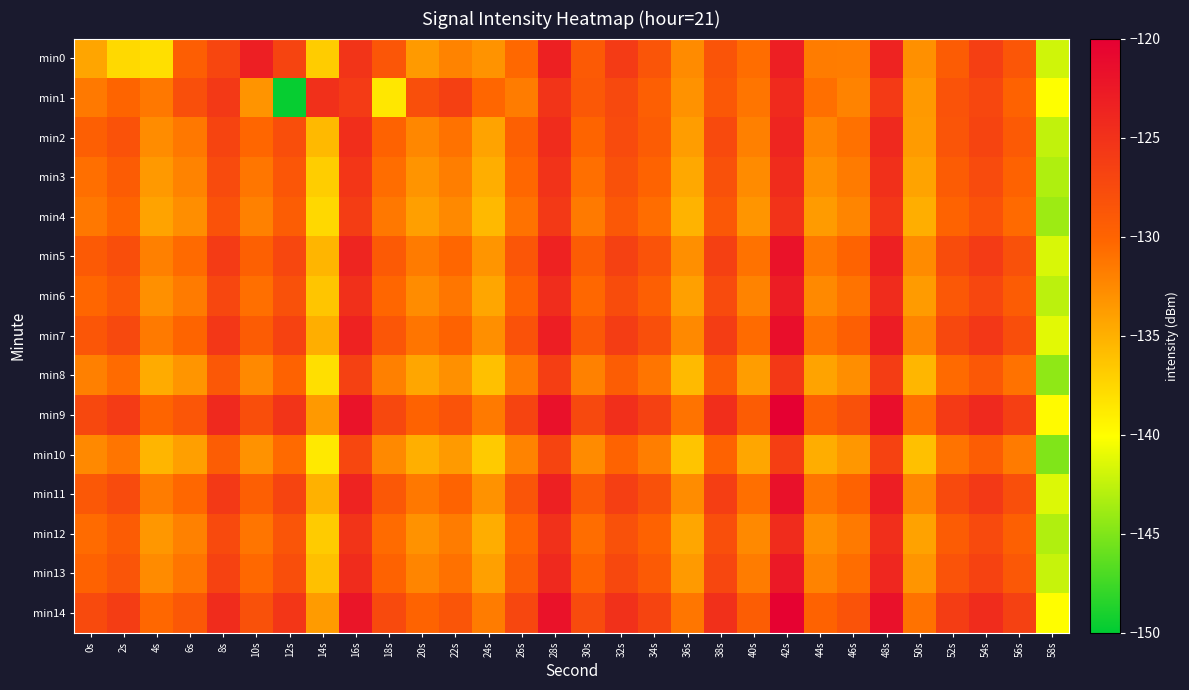

Reading left to right, transcribe all the data shown in this chart.

min0: 0s=-134.3	2s=-137.7	4s=-138.1	6s=-129.5	8s=-127.1	10s=-123.1	12s=-126.8	14s=-136.8	16s=-125.3	18s=-128.7	20s=-133.6	22s=-132.1	24s=-133.1	26s=-130.4	28s=-123.3	30s=-129.1	32s=-126.0	34s=-128.6	36s=-132.6	38s=-128.5	40s=-130.7	42s=-123.1	44s=-131.7	46s=-131.8	48s=-123.6	50s=-133.0	52s=-129.2	54s=-126.4	56s=-128.7	58s=-141.9
min1: 0s=-131.5	2s=-130.1	4s=-131.4	6s=-128.0	8s=-125.7	10s=-133.2	12s=-149.7	14s=-124.9	16s=-126.0	18s=-138.6	20s=-128.0	22s=-126.5	24s=-130.2	26s=-131.7	28s=-125.3	30s=-128.9	32s=-127.4	34s=-129.6	36s=-133.1	38s=-128.8	40s=-131.2	42s=-124.3	44s=-130.8	46s=-132.1	48s=-125.9	50s=-133.5	52s=-128.4	54s=-127.2	56s=-129.9	58s=-140.1
min2: 0s=-129.5	2s=-128.3	4s=-132.7	6s=-131.4	8s=-126.8	10s=-130.2	12s=-127.9	14s=-135.6	16s=-124.7	18s=-129.8	20s=-132.4	22s=-131.0	24s=-134.2	26s=-129.7	28s=-124.5	30s=-130.1	32s=-127.6	34s=-129.3	36s=-133.8	38s=-127.5	40s=-131.9	42s=-123.8	44s=-132.3	46s=-130.9	48s=-124.2	50s=-133.7	52s=-128.6	54s=-126.9	56s=-129.1	58s=-142.5
min3: 0s=-130.8	2s=-129.2	4s=-133.5	6s=-132.1	8s=-127.6	10s=-131.3	12s=-128.7	14s=-136.9	16s=-125.4	18s=-130.7	20s=-133.2	22s=-131.8	24s=-134.9	26s=-130.3	28s=-125.1	30s=-130.8	32s=-128.2	34s=-130.0	36s=-134.5	38s=-128.1	40s=-132.6	42s=-124.5	44s=-133.0	46s=-131.6	48s=-124.9	50s=-134.2	52s=-129.3	54s=-127.6	56s=-129.8	58s=-143.2
min4: 0s=-131.4	2s=-130.1	4s=-134.2	6s=-132.8	8s=-128.3	10s=-132.0	12s=-129.4	14s=-137.6	16s=-126.1	18s=-131.4	20s=-133.9	22s=-132.5	24s=-135.6	26s=-131.0	28s=-125.8	30s=-131.5	32s=-128.9	34s=-130.7	36s=-135.2	38s=-128.8	40s=-133.3	42s=-125.2	44s=-133.7	46s=-132.3	48s=-125.6	50s=-134.9	52s=-130.0	54s=-128.3	56s=-130.5	58s=-143.9
min5: 0s=-129.1	2s=-127.8	4s=-131.9	6s=-130.5	8s=-126.0	10s=-129.7	12s=-127.1	14s=-135.3	16s=-123.8	18s=-129.1	20s=-131.6	22s=-130.2	24s=-133.3	26s=-128.7	28s=-123.5	30s=-129.2	32s=-126.6	34s=-128.4	36s=-132.9	38s=-126.5	40s=-131.0	42s=-121.9	44s=-131.4	46s=-130.0	48s=-123.3	50s=-132.6	52s=-127.7	54s=-126.0	56s=-128.2	58s=-141.6
min6: 0s=-130.2	2s=-128.9	4s=-133.0	6s=-131.6	8s=-127.1	10s=-130.8	12s=-128.2	14s=-136.4	16s=-124.9	18s=-130.2	20s=-132.7	22s=-131.3	24s=-134.4	26s=-129.8	28s=-124.6	30s=-130.3	32s=-127.7	34s=-129.5	36s=-134.0	38s=-127.6	40s=-132.1	42s=-123.0	44s=-132.5	46s=-131.1	48s=-124.4	50s=-133.7	52s=-128.8	54s=-127.1	56s=-129.3	58s=-142.7
min7: 0s=-128.7	2s=-127.4	4s=-131.5	6s=-130.1	8s=-125.6	10s=-129.3	12s=-126.7	14s=-134.9	16s=-123.4	18s=-128.7	20s=-131.2	22s=-129.8	24s=-132.9	26s=-128.3	28s=-123.1	30s=-128.8	32s=-126.2	34s=-128.0	36s=-132.5	38s=-126.1	40s=-130.6	42s=-121.5	44s=-131.0	46s=-129.6	48s=-122.9	50s=-132.2	52s=-127.3	54s=-125.6	56s=-127.8	58s=-141.2
min8: 0s=-131.9	2s=-130.6	4s=-134.7	6s=-133.3	8s=-128.8	10s=-132.5	12s=-129.9	14s=-138.1	16s=-126.6	18s=-131.9	20s=-134.4	22s=-133.0	24s=-136.1	26s=-131.5	28s=-126.3	30s=-132.0	32s=-129.4	34s=-131.2	36s=-135.7	38s=-129.3	40s=-133.8	42s=-125.7	44s=-134.2	46s=-132.8	48s=-126.1	50s=-135.4	52s=-130.5	54s=-128.8	56s=-131.0	58s=-144.4
min9: 0s=-127.3	2s=-126.0	4s=-130.1	6s=-128.7	8s=-124.2	10s=-127.9	12s=-125.3	14s=-133.5	16s=-122.0	18s=-127.3	20s=-129.8	22s=-128.4	24s=-131.5	26s=-126.9	28s=-121.7	30s=-127.4	32s=-124.8	34s=-126.6	36s=-131.1	38s=-124.7	40s=-129.2	42s=-120.1	44s=-129.6	46s=-128.2	48s=-121.5	50s=-130.8	52s=-125.9	54s=-124.2	56s=-126.4	58s=-139.8
min10: 0s=-132.5	2s=-131.2	4s=-135.3	6s=-133.9	8s=-129.4	10s=-133.1	12s=-130.5	14s=-138.7	16s=-127.2	18s=-132.5	20s=-135.0	22s=-133.6	24s=-136.7	26s=-132.1	28s=-126.9	30s=-132.6	32s=-130.0	34s=-131.8	36s=-136.3	38s=-129.9	40s=-134.4	42s=-126.3	44s=-134.8	46s=-133.4	48s=-126.7	50s=-136.0	52s=-131.1	54s=-129.4	56s=-131.6	58s=-145.0
min11: 0s=-128.9	2s=-127.6	4s=-131.7	6s=-130.3	8s=-125.8	10s=-129.5	12s=-126.9	14s=-135.1	16s=-123.6	18s=-128.9	20s=-131.4	22s=-130.0	24s=-133.1	26s=-128.5	28s=-123.3	30s=-129.0	32s=-126.4	34s=-128.2	36s=-132.7	38s=-126.3	40s=-130.8	42s=-121.7	44s=-131.2	46s=-129.8	48s=-123.1	50s=-132.4	52s=-127.5	54s=-125.8	56s=-128.0	58s=-141.4
min12: 0s=-130.6	2s=-129.3	4s=-133.4	6s=-132.0	8s=-127.5	10s=-131.2	12s=-128.6	14s=-136.8	16s=-125.3	18s=-130.6	20s=-133.1	22s=-131.7	24s=-134.8	26s=-130.2	28s=-125.0	30s=-130.7	32s=-128.1	34s=-129.9	36s=-134.4	38s=-128.0	40s=-132.5	42s=-124.4	44s=-132.9	46s=-131.5	48s=-124.8	50s=-134.1	52s=-129.2	54s=-127.5	56s=-129.7	58s=-143.1
min13: 0s=-129.8	2s=-128.5	4s=-132.6	6s=-131.2	8s=-126.7	10s=-130.4	12s=-127.8	14s=-136.0	16s=-124.5	18s=-129.8	20s=-132.3	22s=-130.9	24s=-134.0	26s=-129.4	28s=-124.2	30s=-129.9	32s=-127.3	34s=-129.1	36s=-133.6	38s=-127.2	40s=-131.7	42s=-122.6	44s=-132.1	46s=-130.7	48s=-124.0	50s=-133.3	52s=-128.4	54s=-126.7	56s=-128.9	58s=-142.3
min14: 0s=-127.5	2s=-126.2	4s=-130.3	6s=-128.9	8s=-124.4	10s=-128.1	12s=-125.5	14s=-133.7	16s=-122.2	18s=-127.5	20s=-130.0	22s=-128.6	24s=-131.7	26s=-127.1	28s=-121.9	30s=-127.6	32s=-125.0	34s=-126.8	36s=-131.3	38s=-124.9	40s=-129.4	42s=-120.3	44s=-129.8	46s=-128.4	48s=-121.7	50s=-131.0	52s=-126.1	54s=-124.4	56s=-126.6	58s=-140.0